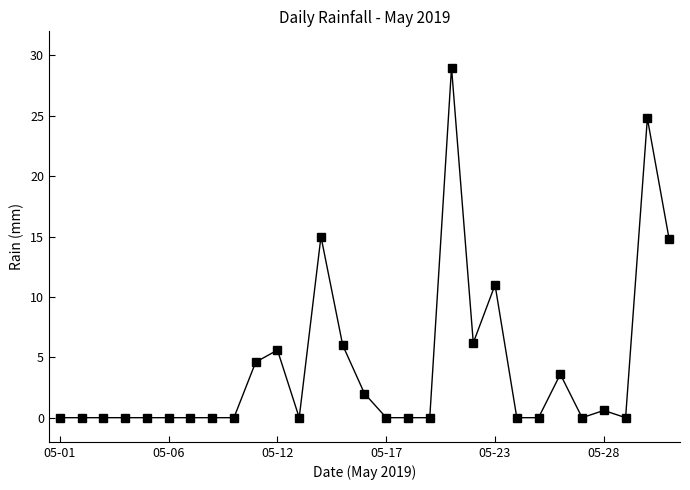

What is the maximum value shown in the chart?

29.0